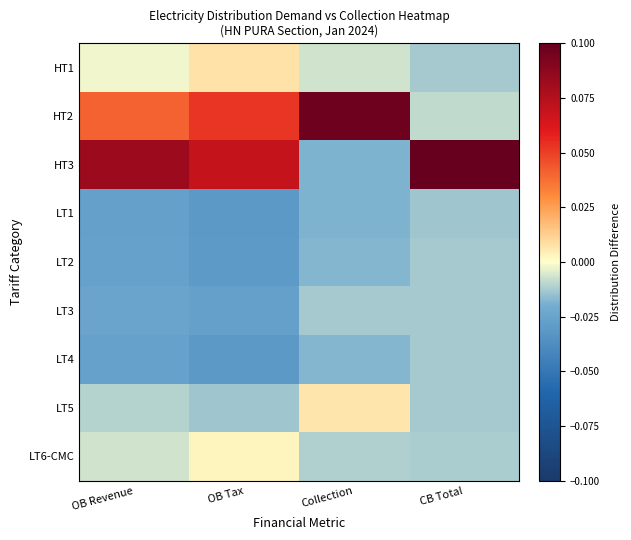

What is the spread (max minus min) of values at CB Total?

0.1